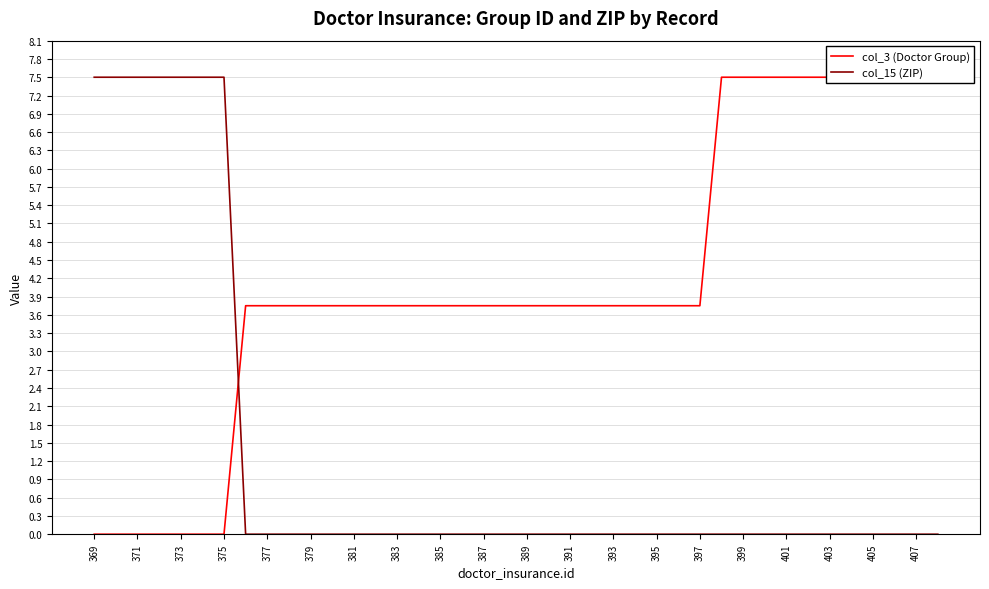

True or false: col_3 (Doctor Group) has more than 2 points higher than both neighbors.

False